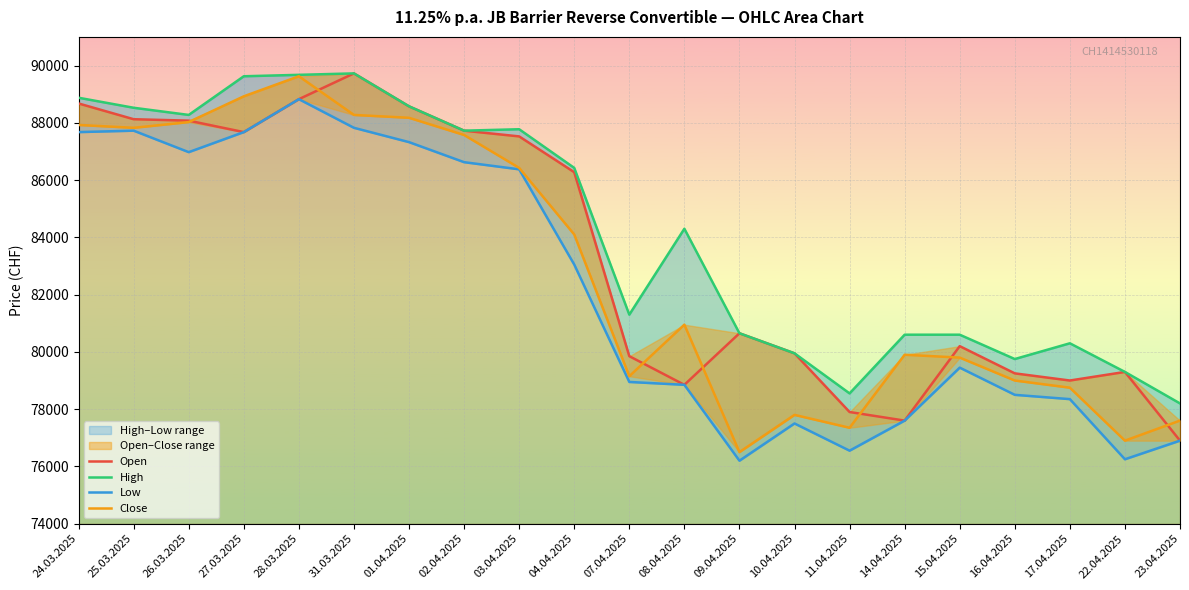

What position from the right is 10.04.2025?

8